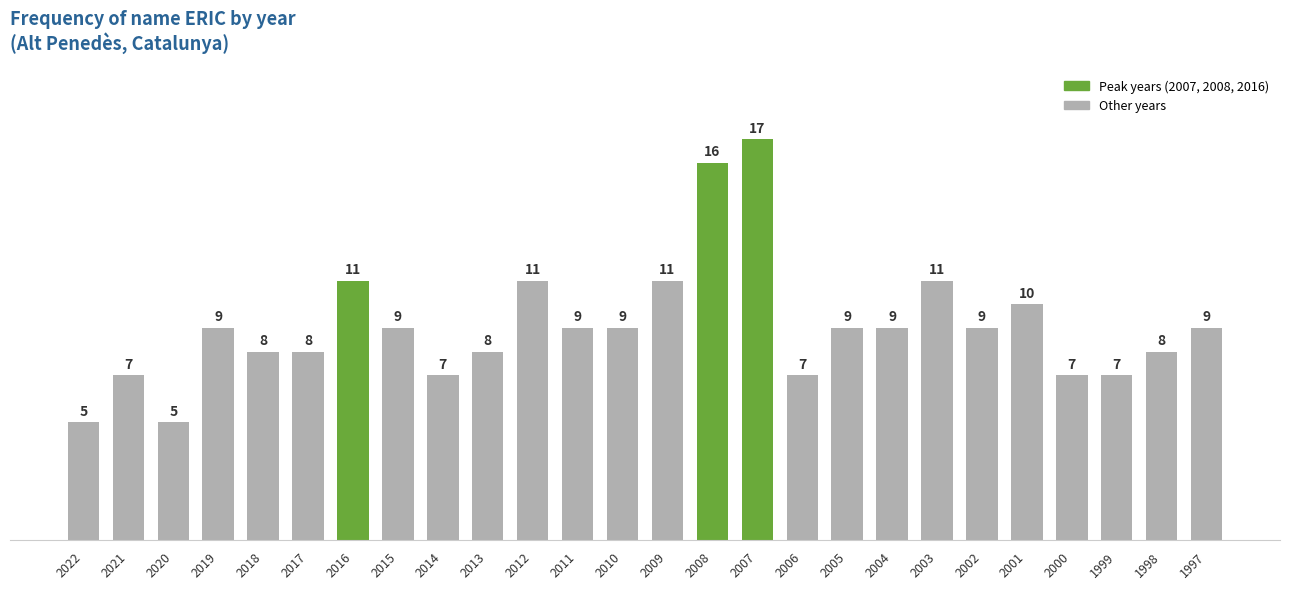

Which category has the highest value across all series?

2007